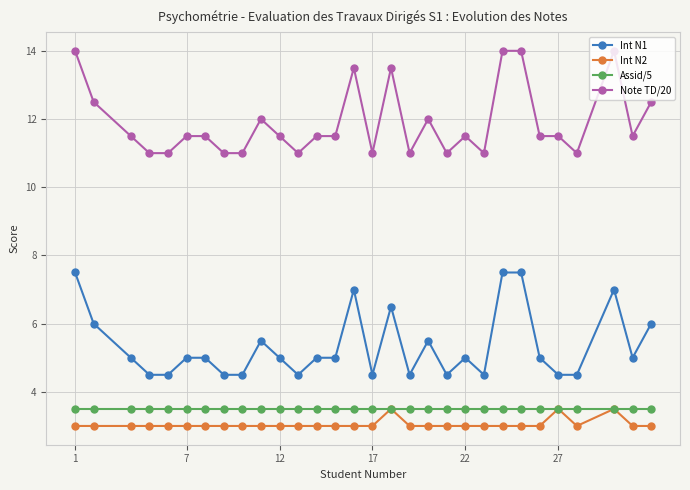

True or false: Int N1 and Int N2 intersect in this chart.

False